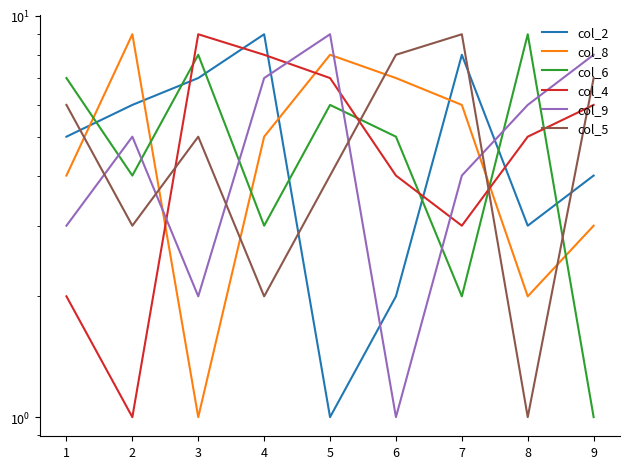

How many values in the col_5 series exceed 5?

4